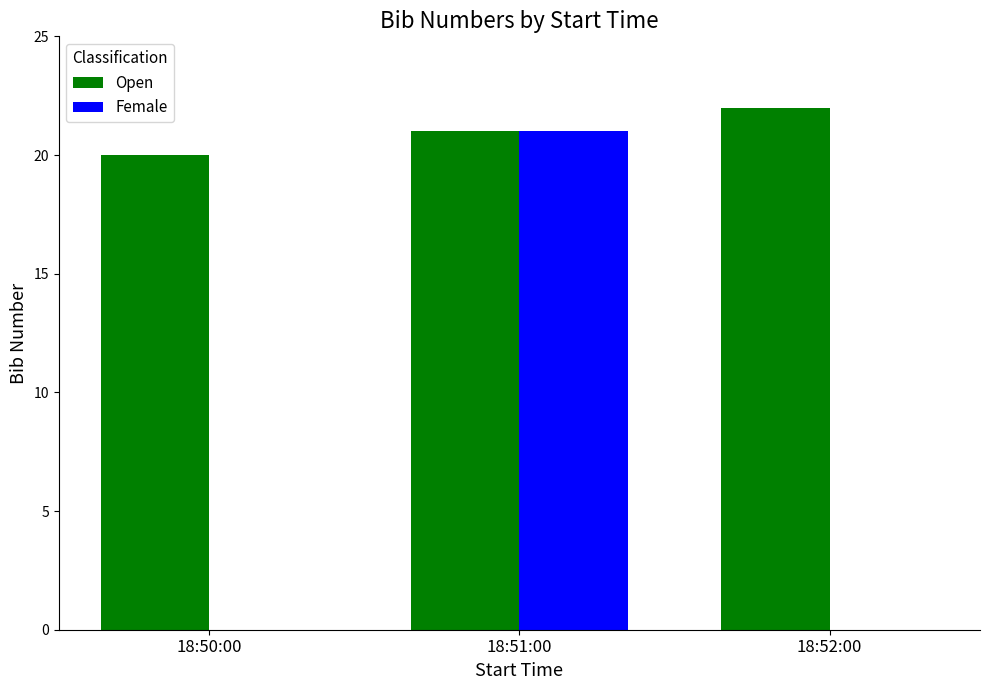

At which category is the sum across all series the highest?

18:51:00